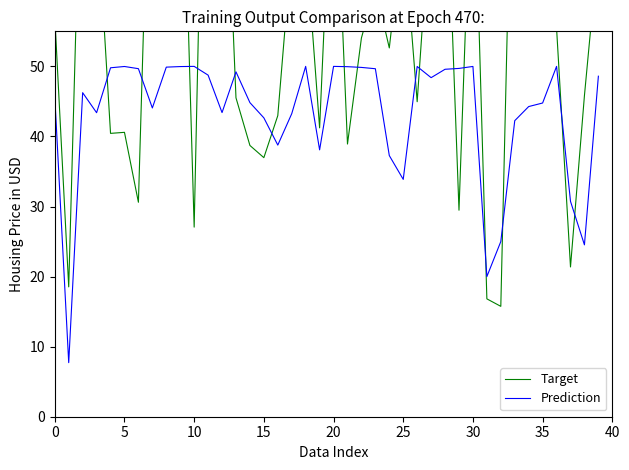

The Prediction series shows 44.8 at 35. True or false?

True